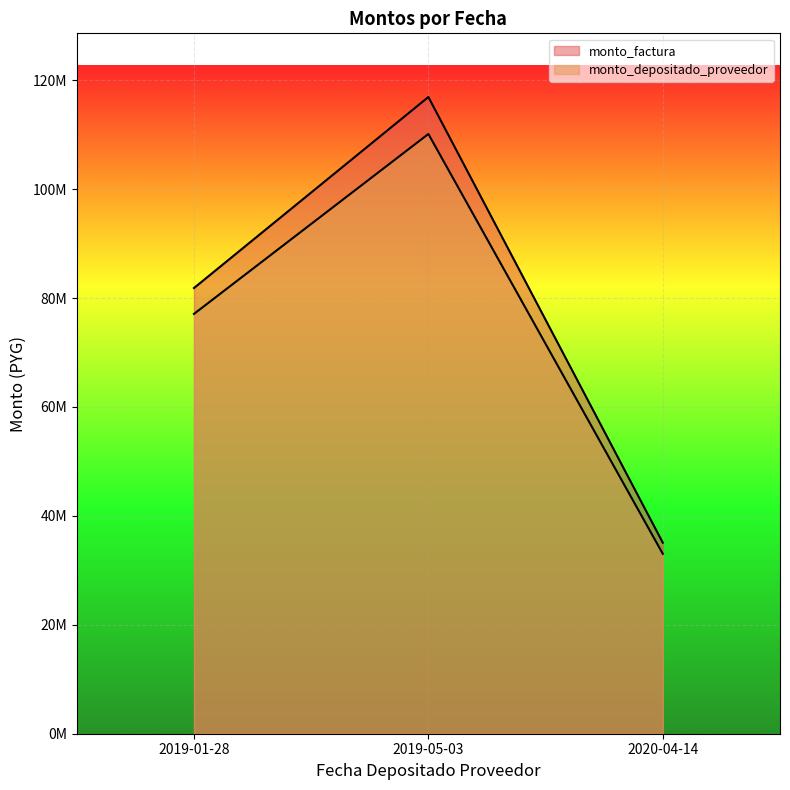

List the labels in order of monto_factura value, smallest first.

2020-04-14, 2019-01-28, 2019-05-03